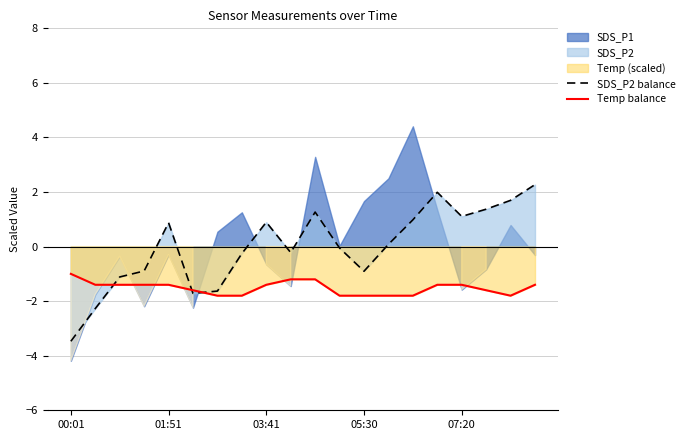

True or false: SDS_P2 balance has a value of -0.9 at 05:30.

True